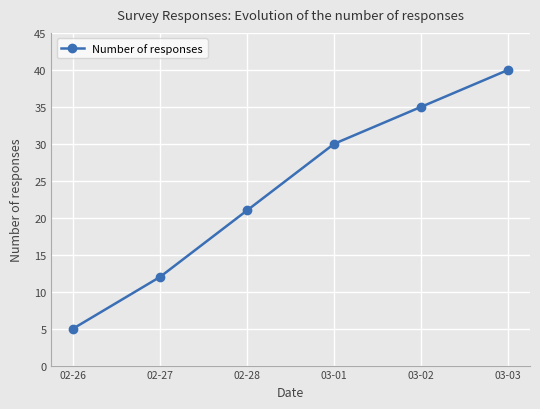

How many values are below 30?

3